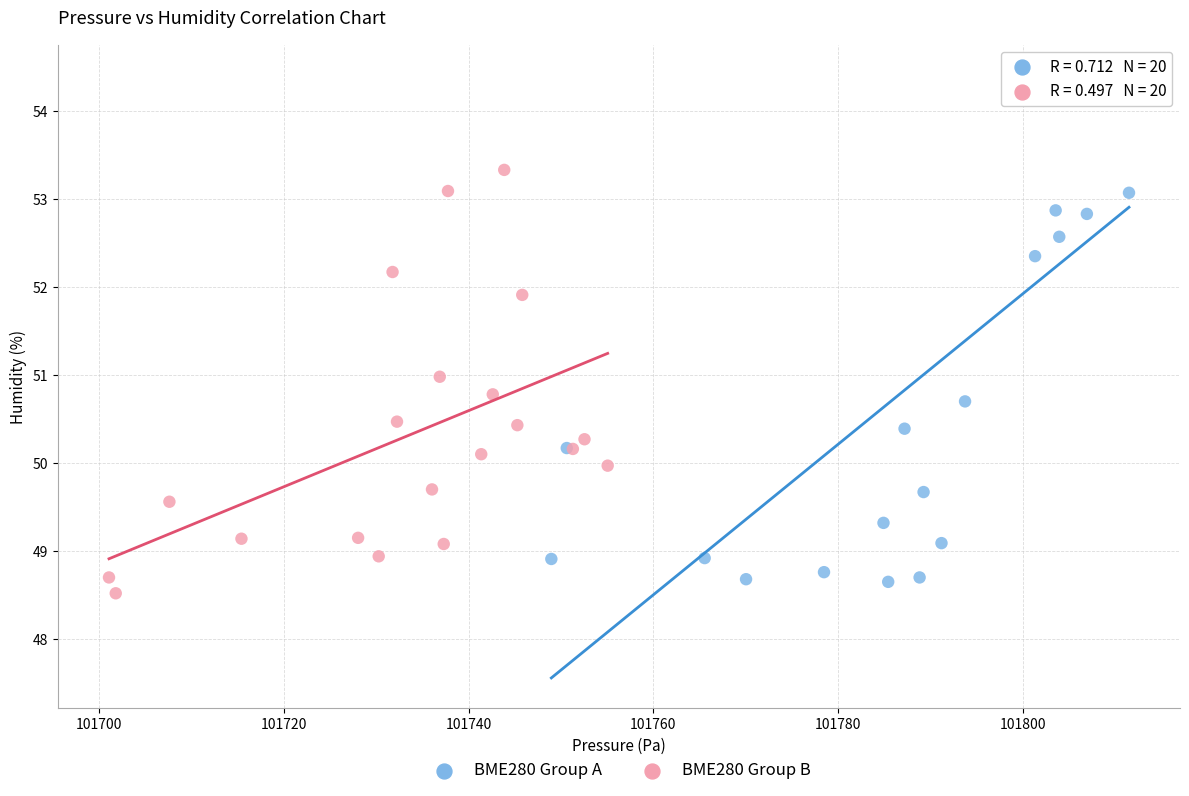

Which series has the widest spread of Y values?

BME280 Group A